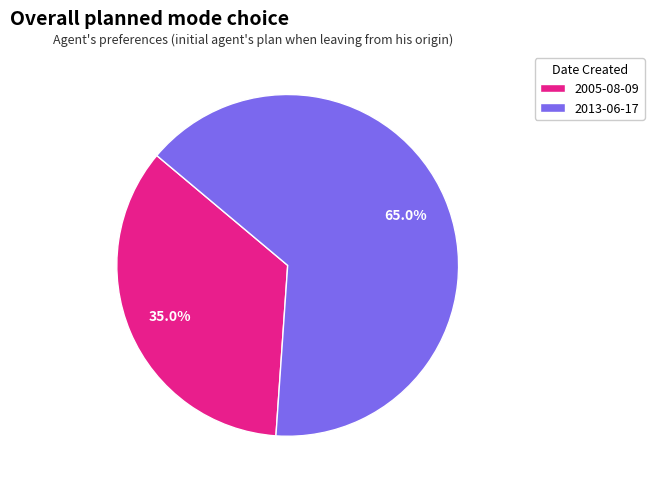

To the nearest percent, what is the average slice percentage?

50%